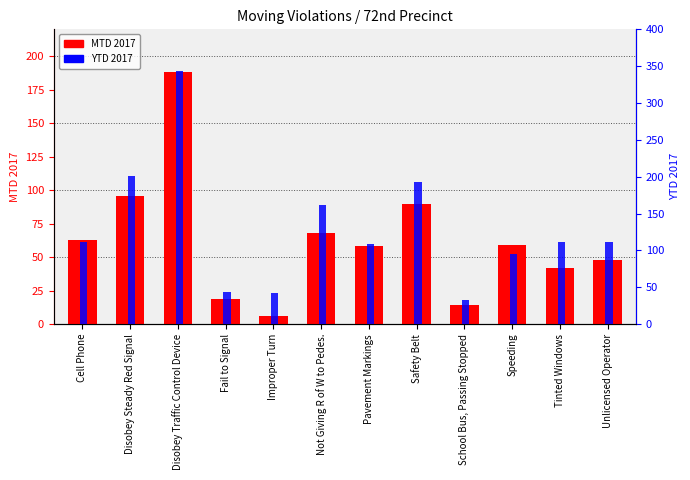

Which series has the largest total across all categories?

YTD 2017